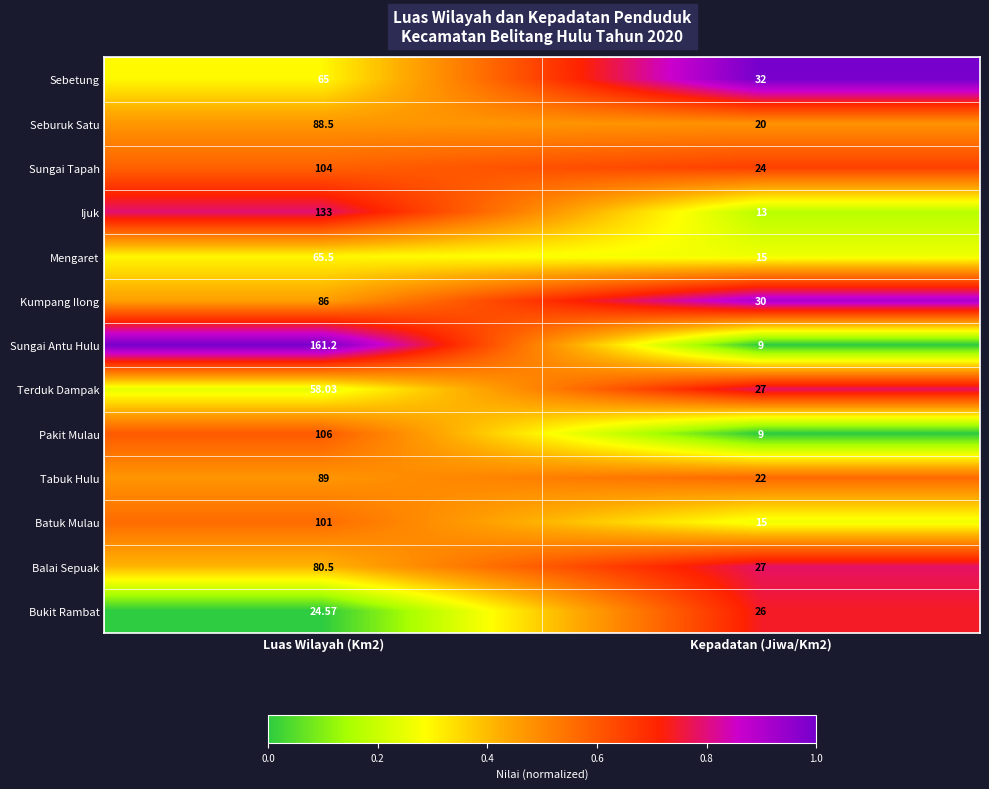

Which series has the largest total across all categories?

Sungai Antu Hulu